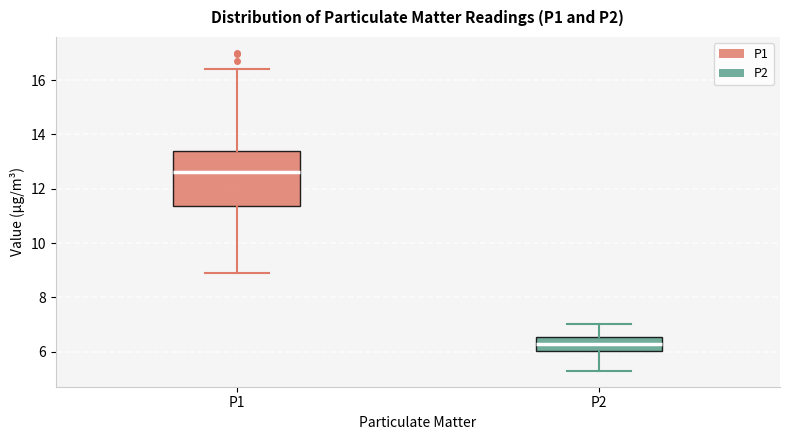

Which box has the highest median line?

P1